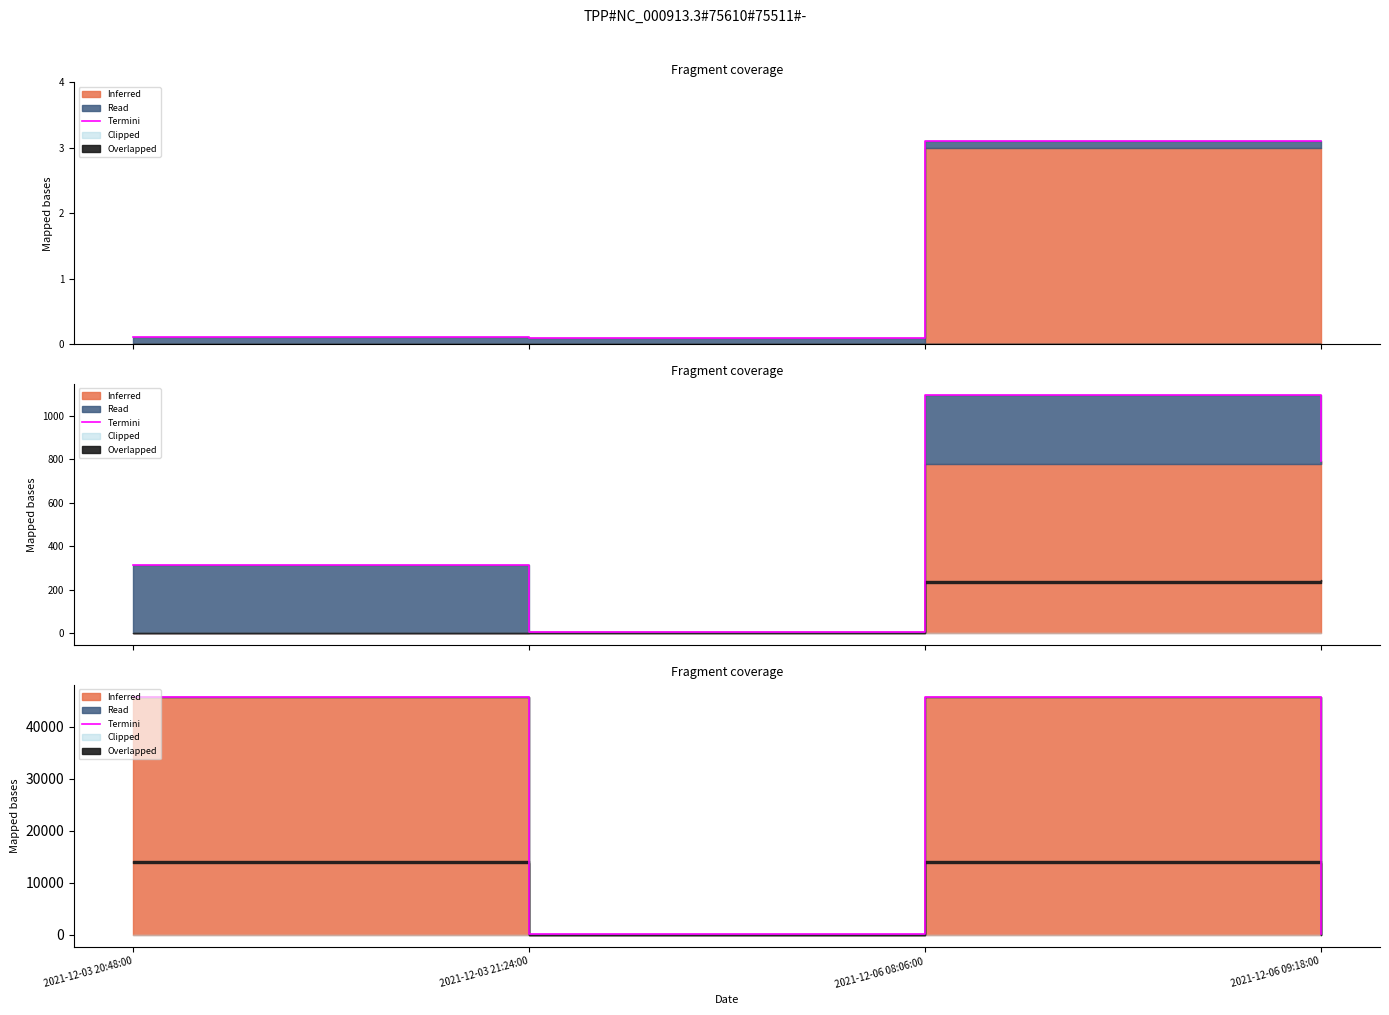

What is the label of the 4th point from the left?

2021-12-06 09:18:00